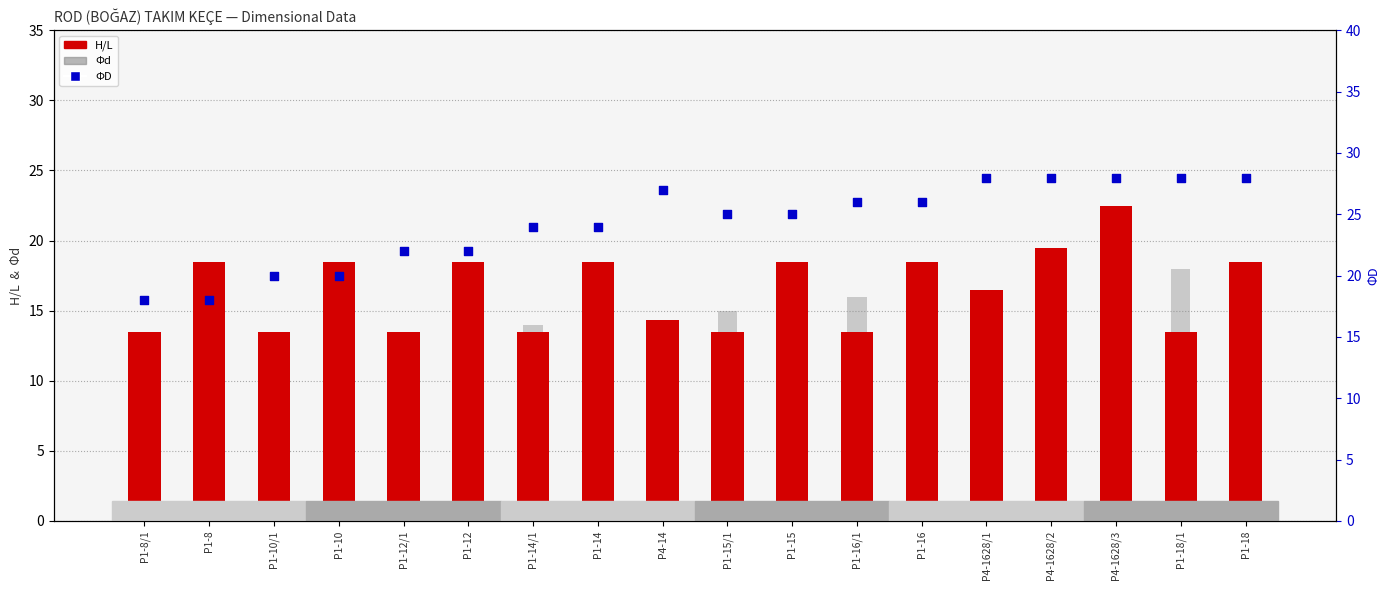

What are all the series names shown in the legend?

H/L, Φd, ΦD